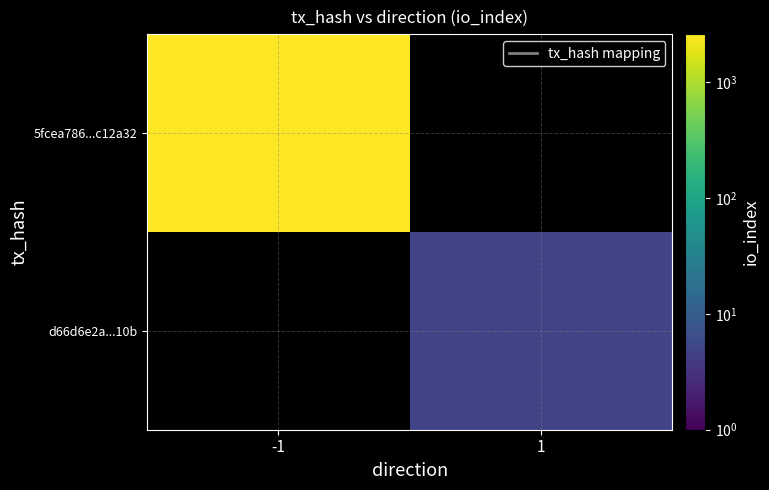

List the series in order of their peak value, highest first.

5fcea786...c12a32, d66d6e2a...10b